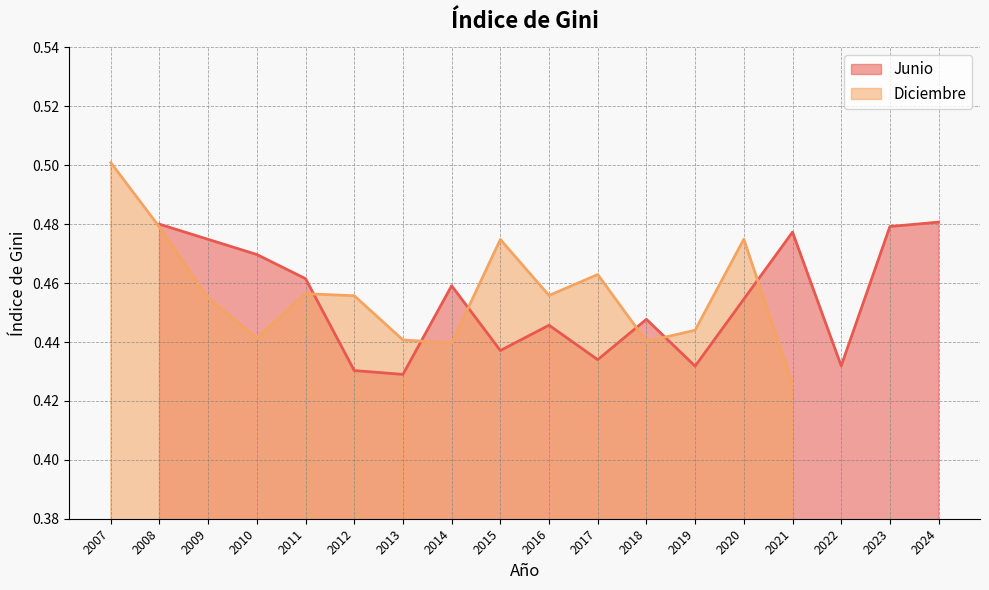

Rank the series by their maximum value, from lowest to highest.

Junio, Diciembre